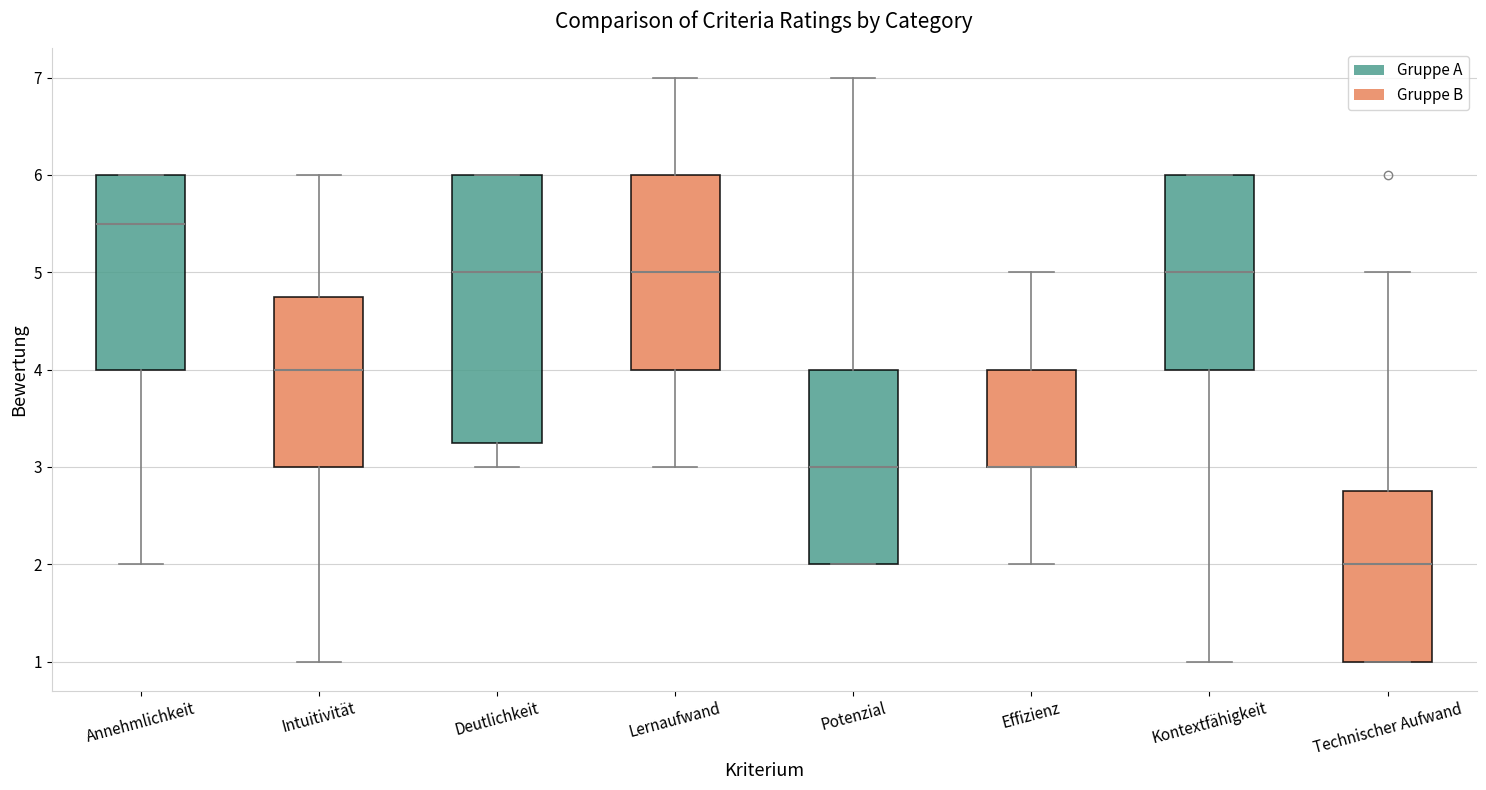

Reading left to right, transcribe this box plot: for each box, give where its median line is, the range the box spans, and where its two whiskers end, as read against the y-axis. The values are not printed on the chart, so give them approximately, as read against the axis.

Annehmlichkeit: median 5.5, box 4.0 to 6.0, whiskers 2.0 to 6.0
Intuitivität: median 4.0, box 3.0 to 4.8, whiskers 1.0 to 6.0
Deutlichkeit: median 5.0, box 3.3 to 6.0, whiskers 3.0 to 6.0
Lernaufwand: median 5.0, box 4.0 to 6.0, whiskers 3.0 to 7.0
Potenzial: median 3.0, box 2.0 to 4.0, whiskers 2.0 to 7.0
Effizienz: median 3.0 (drawn on the box's lower edge), box 3.0 to 4.0, whiskers 2.0 to 5.0
Kontextfähigkeit: median 5.0, box 4.0 to 6.0, whiskers 1.0 to 6.0
Technischer Aufwand: median 2.0, box 1.0 to 2.8, whiskers 1.0 to 5.0